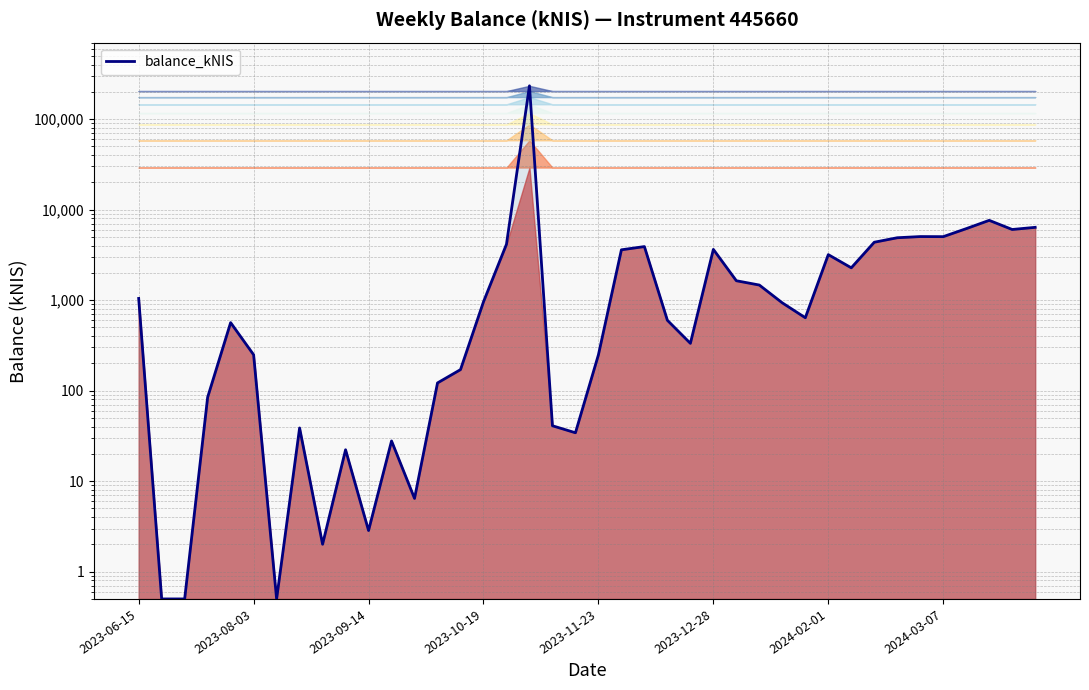

True or false: the data shows 1411.1 at 21.

False